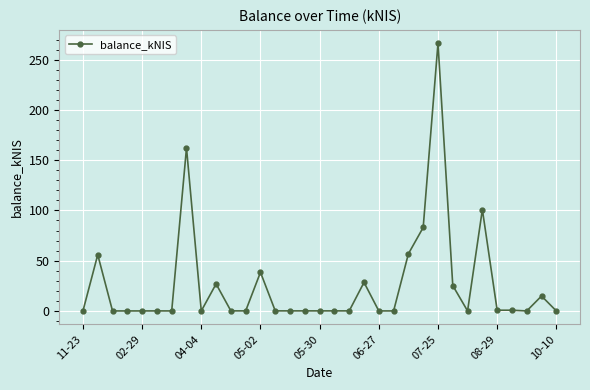

What is the greatest value displayed?

266.3